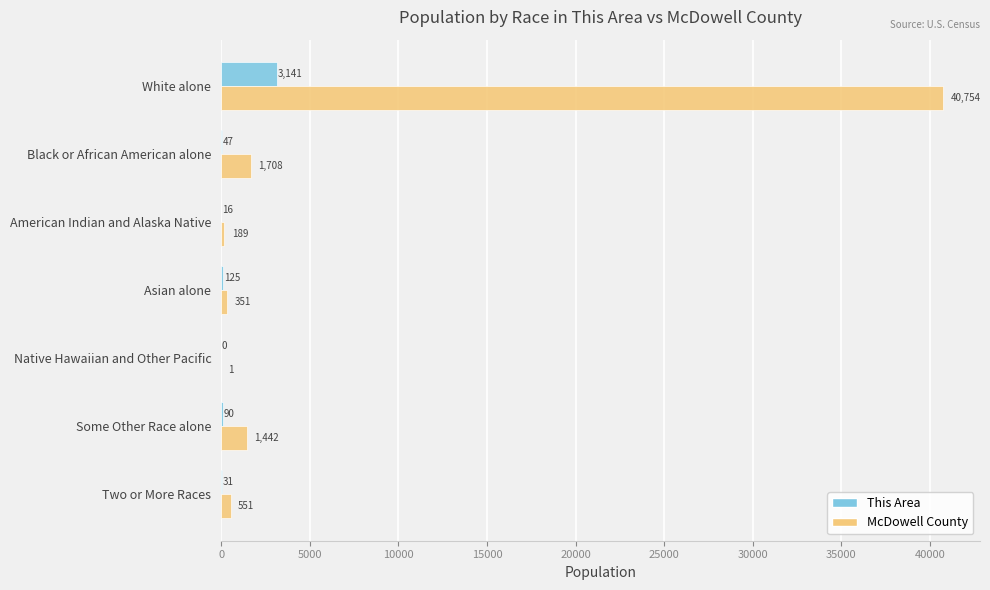

True or false: This Area has a value of 90 at Some Other Race alone.

True